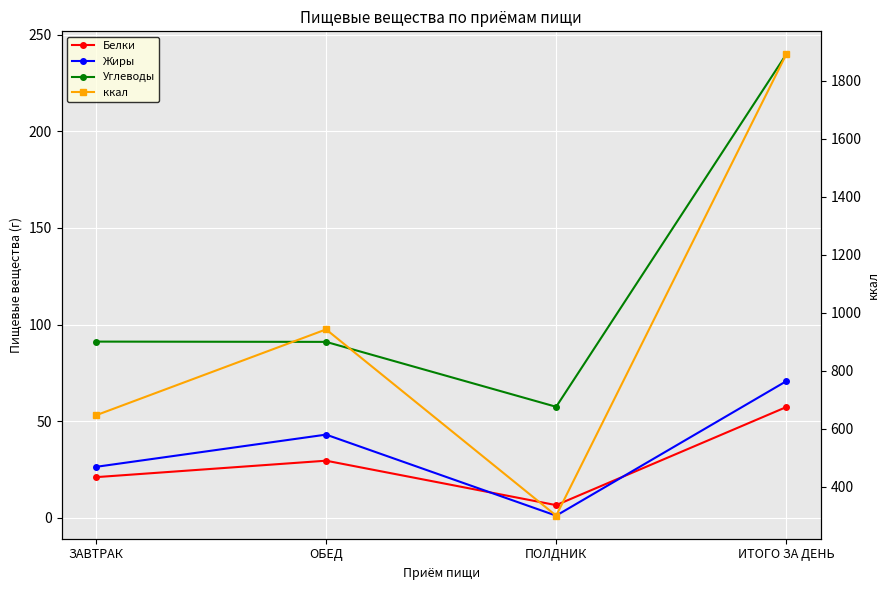

Reading left to right, what are all the values shown in this chart?

Белки: 21.1	29.6	6.6	57.3
Жиры: 26.4	43.1	1.2	70.7
Углеводы: 91.2	91.1	57.5	239.8
ккал: 646.7	942.5	300.8	1890.0